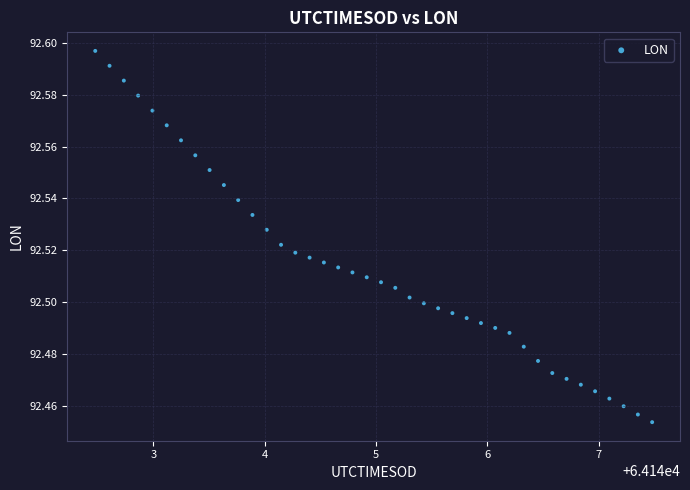

What is the range of X values (max minus min)?

5.0